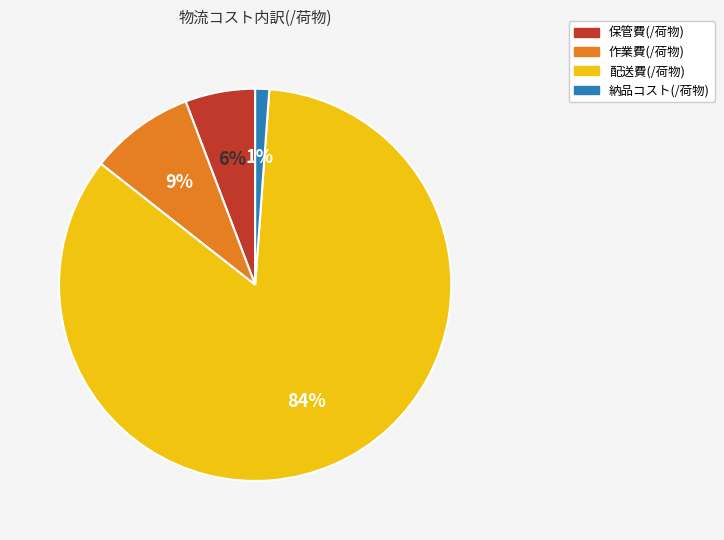

To the nearest percent, what portion does 納品コスト(/荷物) represent?

1%